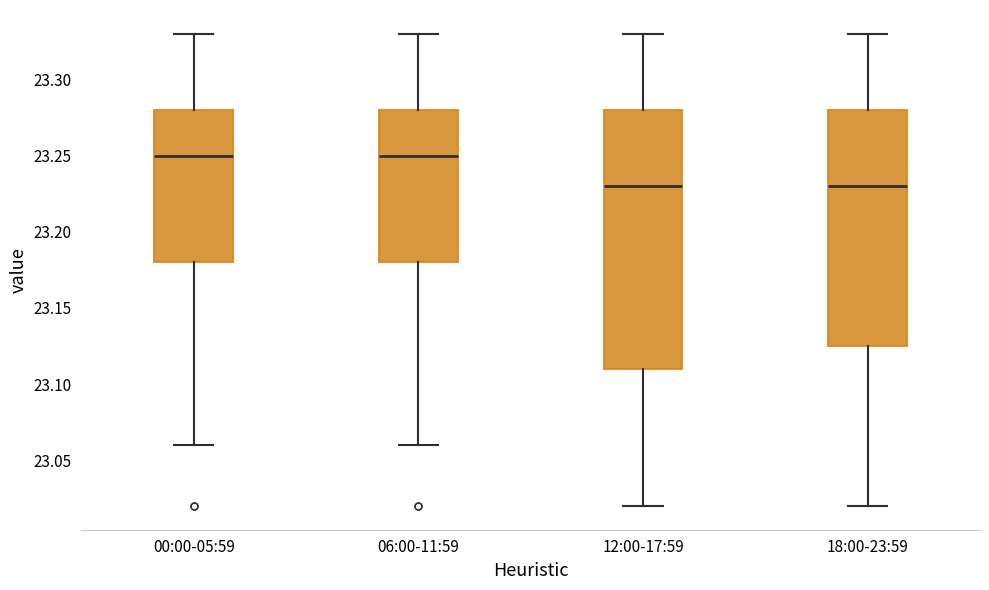

Reading left to right, transcribe this box plot: for each box, give where its median line is, the range the box spans, and where its two whiskers end, as read against the y-axis. The values are not printed on the chart, so give them approximately, as read against the axis.

00:00-05:59: median 23.250, box 23.180 to 23.280, whiskers 23.060 to 23.330
06:00-11:59: median 23.250, box 23.180 to 23.280, whiskers 23.060 to 23.330
12:00-17:59: median 23.230, box 23.110 to 23.280, whiskers 23.020 to 23.330
18:00-23:59: median 23.230, box 23.125 to 23.280, whiskers 23.020 to 23.330